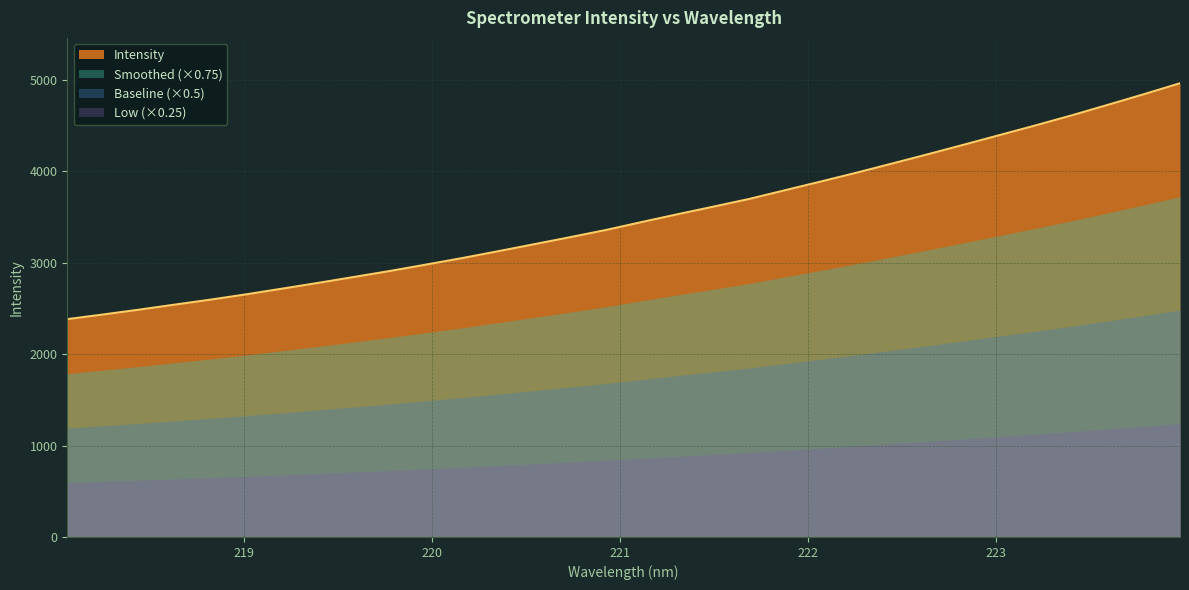

Rank the categories by value from lowest to highest.

218.0596, 218.2508, 218.442, 218.6332, 218.8244, 219.0156, 219.2067, 219.3979, 219.589, 219.7801, 219.9712, 220.1623, 220.3533, 220.5444, 220.7354, 220.9264, 221.1174, 221.3083, 221.4993, 221.6902, 221.8812, 222.0721, 222.263, 222.4538, 222.6447, 222.8355, 223.0264, 223.2172, 223.408, 223.5987, 223.7895, 223.9802